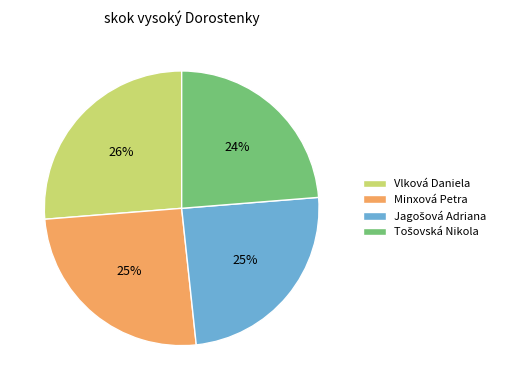

What percentage is the Minxová Petra slice, to the nearest percent?

25%